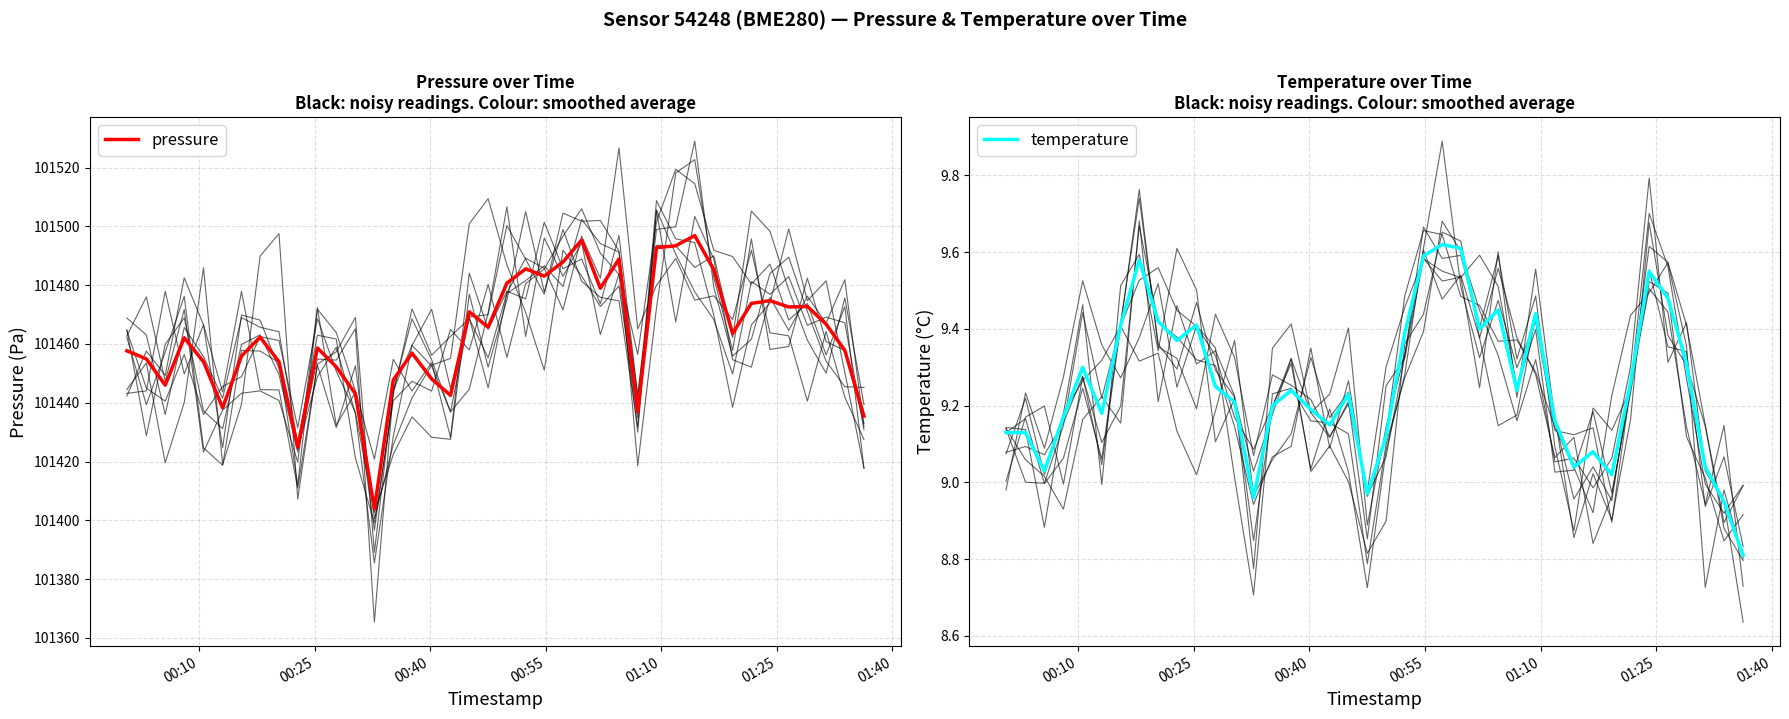

How many lines are shown in the chart?

2